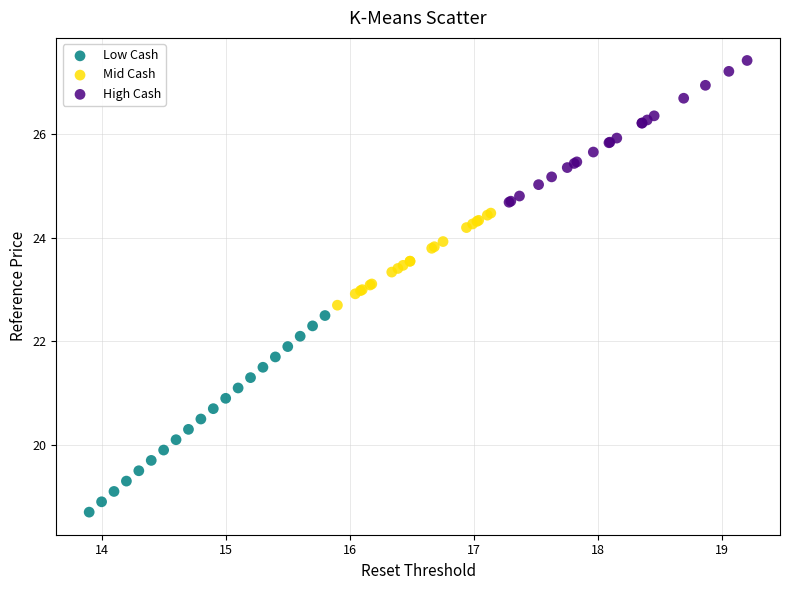

Which series has the widest spread of Y values?

Low Cash